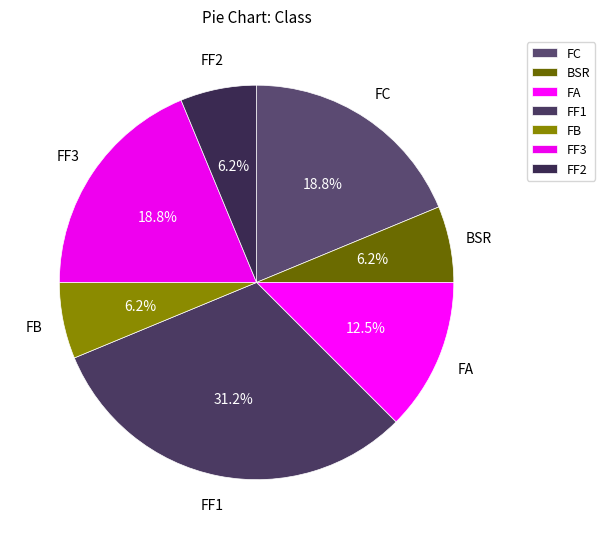

Combined, do FF3 and FF1 account for over 50%?

No